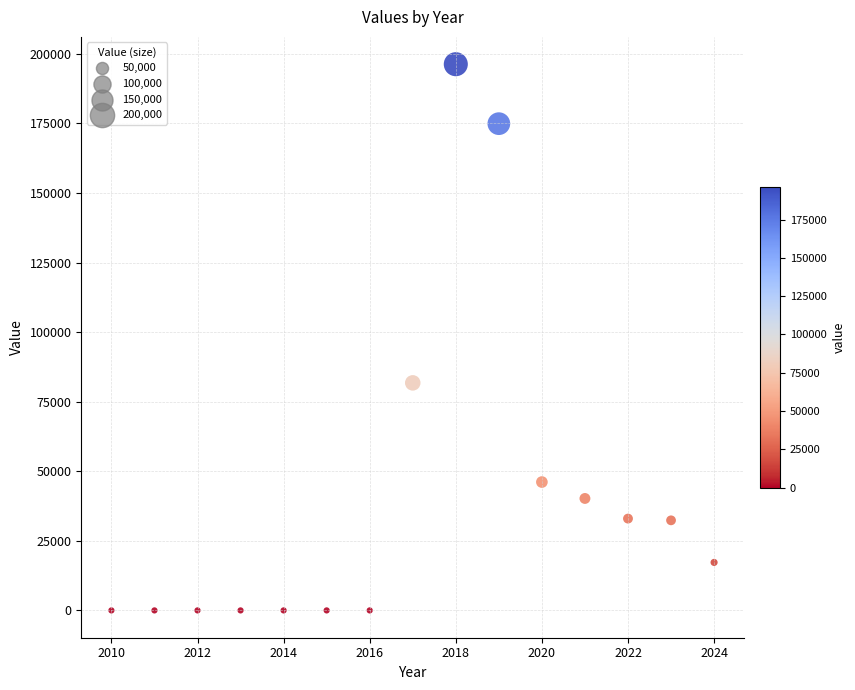

What is the range of Y values (max minus min)?

196305